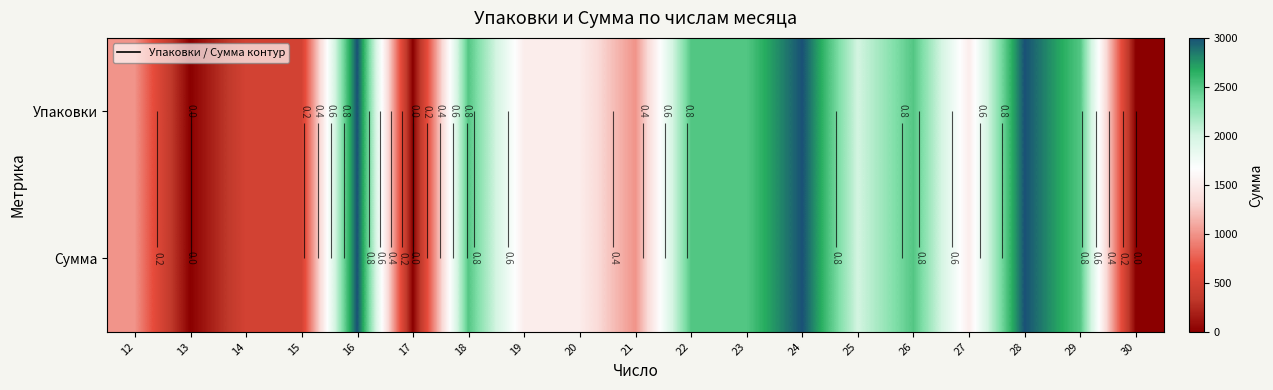

Which series has the widest spread of values?

Упаковки